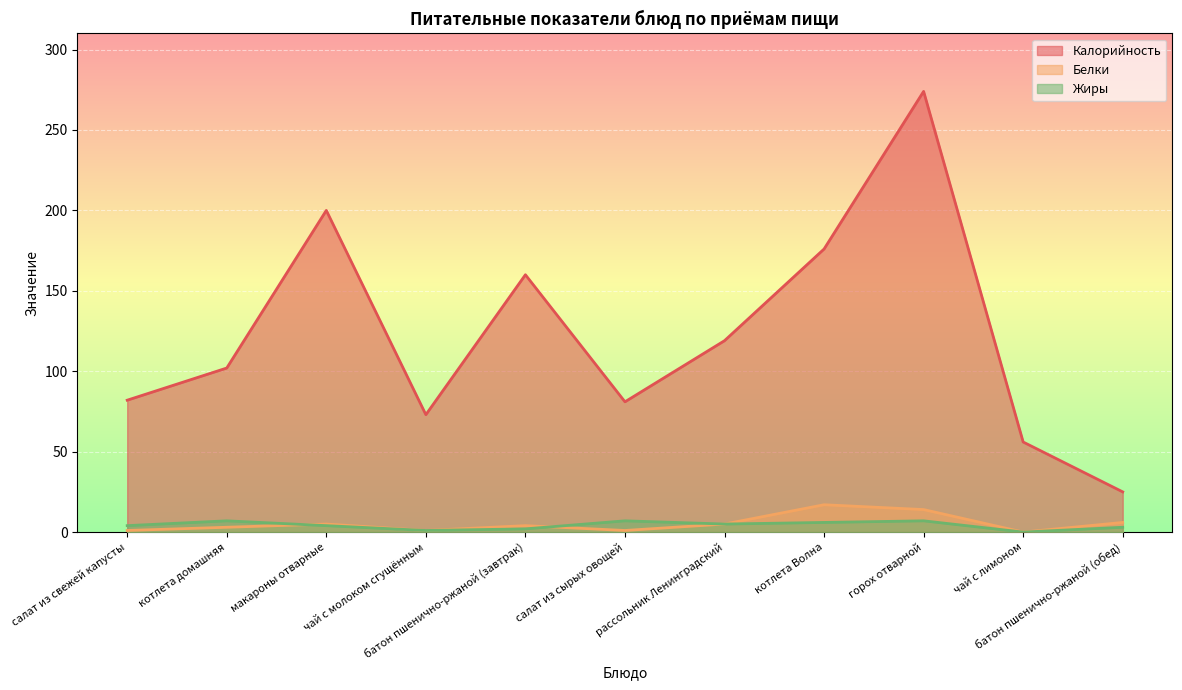

What is the value of the Белки point at the 11th from the left?

6